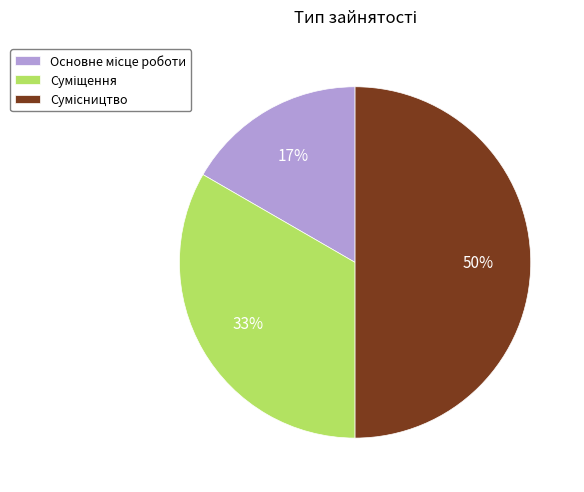

To the nearest percent, what is the average slice percentage?

33%